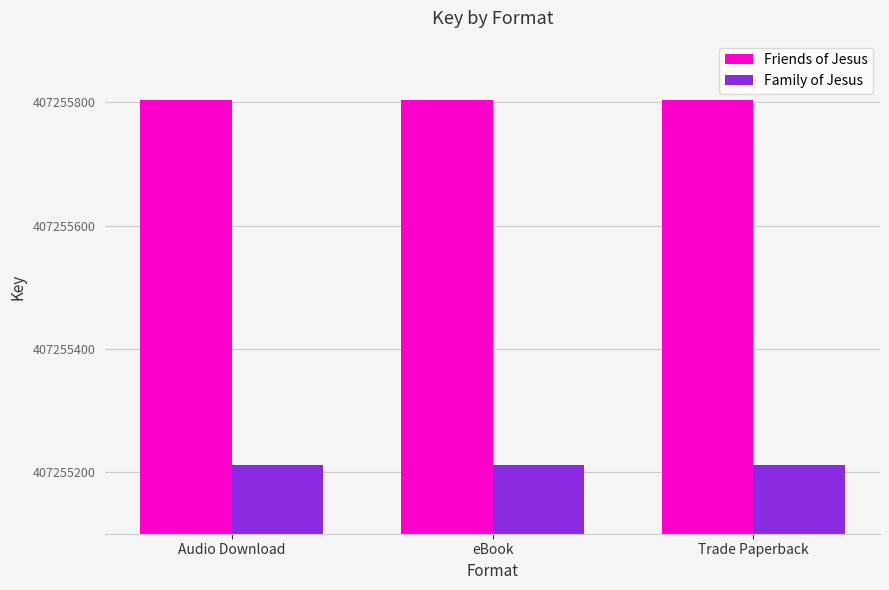

Reading left to right, transcribe all the data shown in this chart.

Friends of Jesus: Audio Download=407255804	eBook=407255804	Trade Paperback=407255804
Family of Jesus: Audio Download=407255211	eBook=407255211	Trade Paperback=407255211